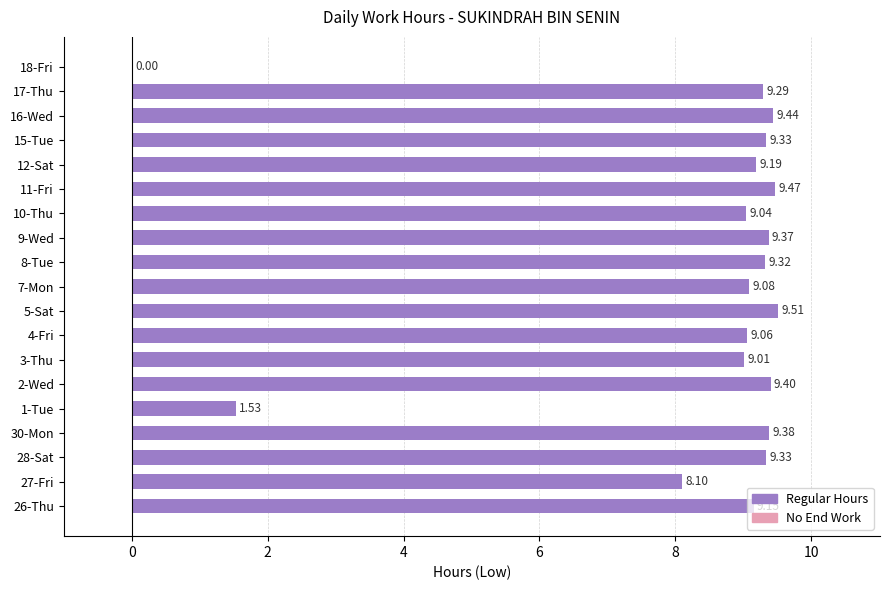

Which has a higher value, 12-Sat or 26-Thu?

12-Sat